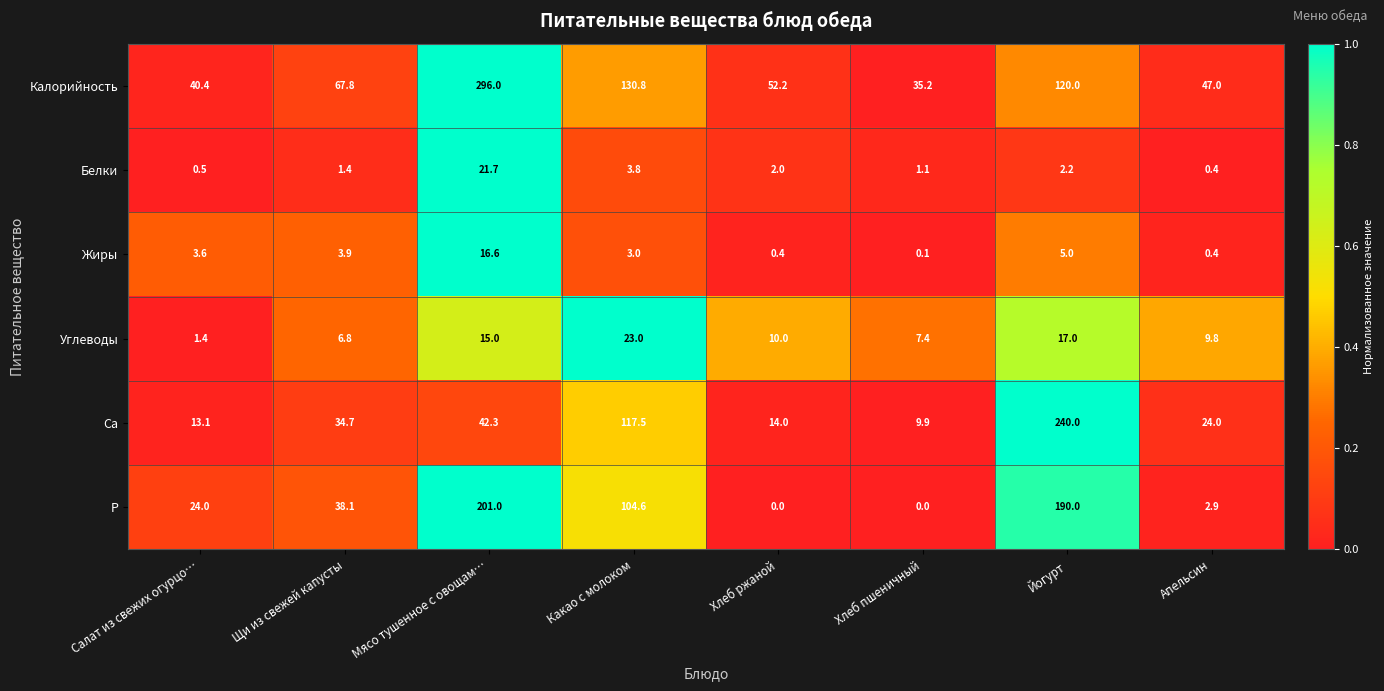

Count the number of categories in the chart.

8